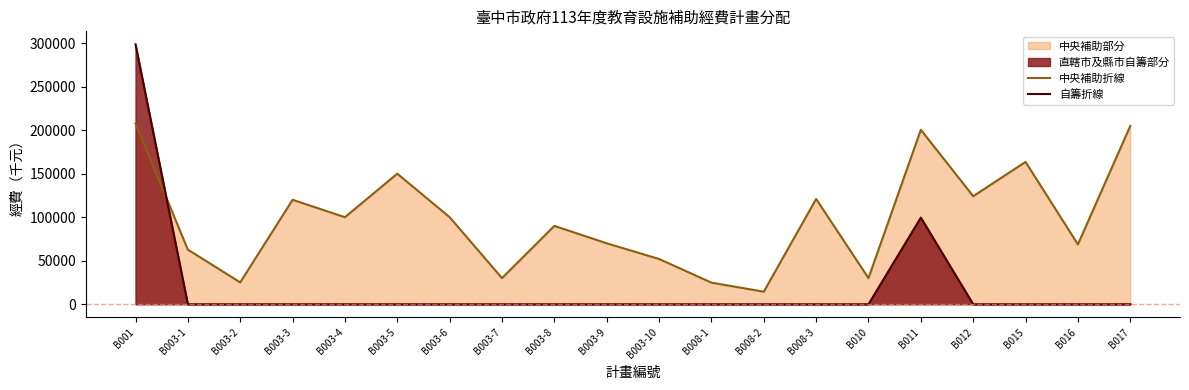

What is the label of the 13th point from the right?

B003-7